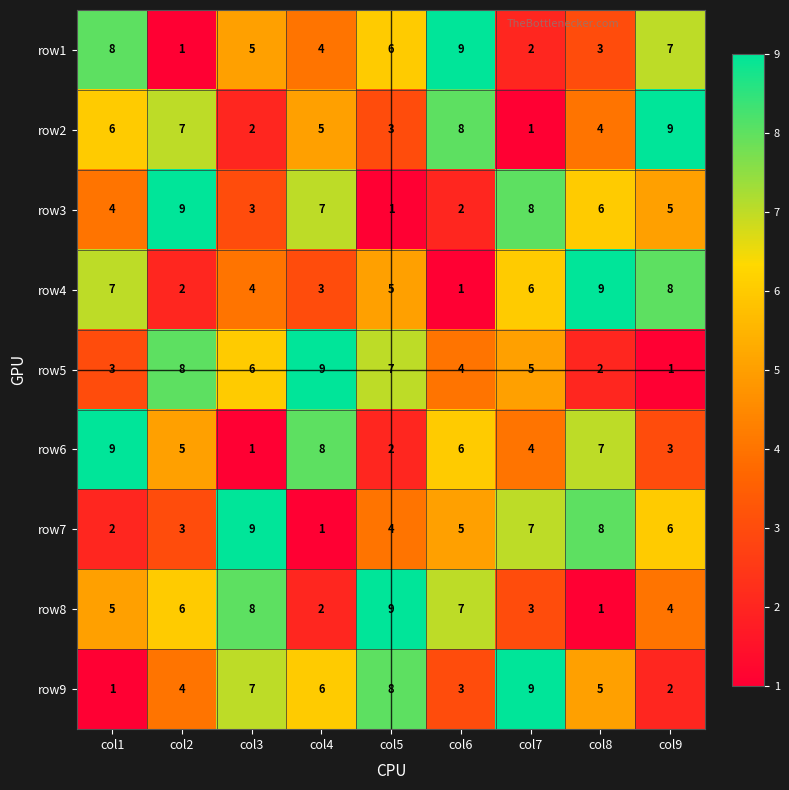

Which series changed the most between col2 and col4?

row8